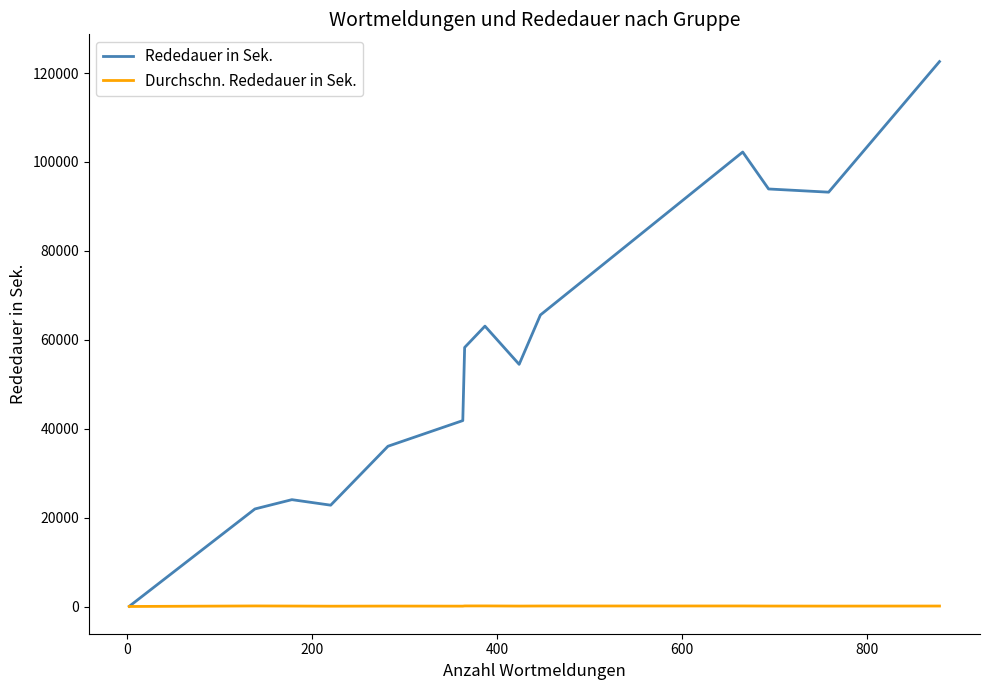

Which series has the largest total across all categories?

Rededauer in Sek.